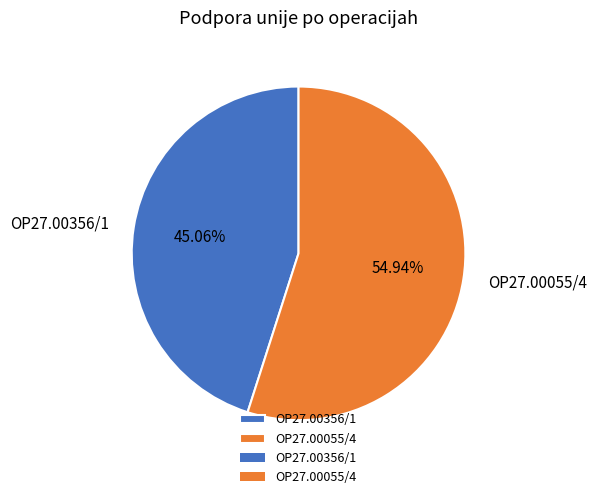

What percentage is the OP27.00055/4 slice, to the nearest percent?

55%